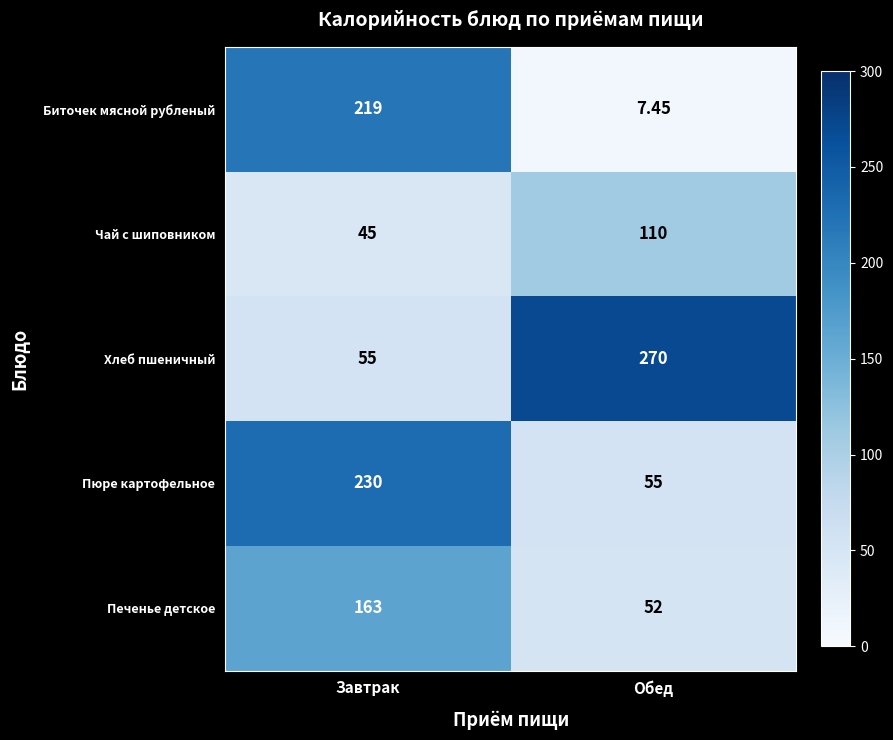

At which category does the chart reach its peak across all series?

Обед